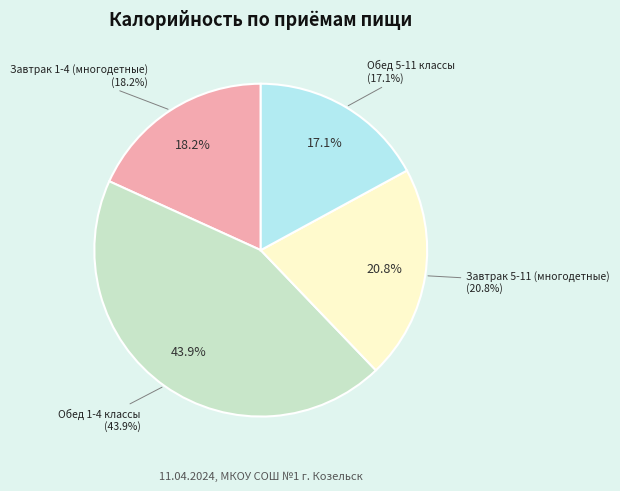

To the nearest percent, what is the combined percentage of Завтрак 5-11 (многодетные) and Обед 5-11 классы?

38%